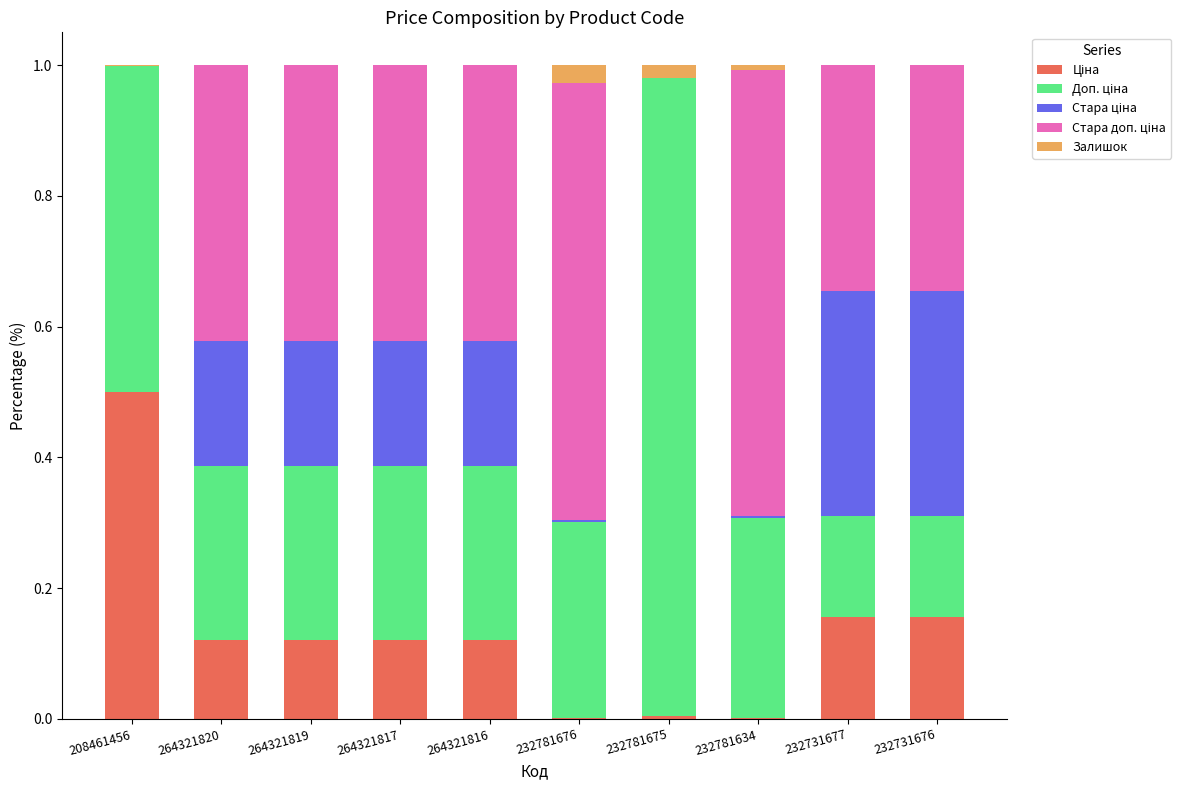

At which category is the sum across all series the highest?

232731677